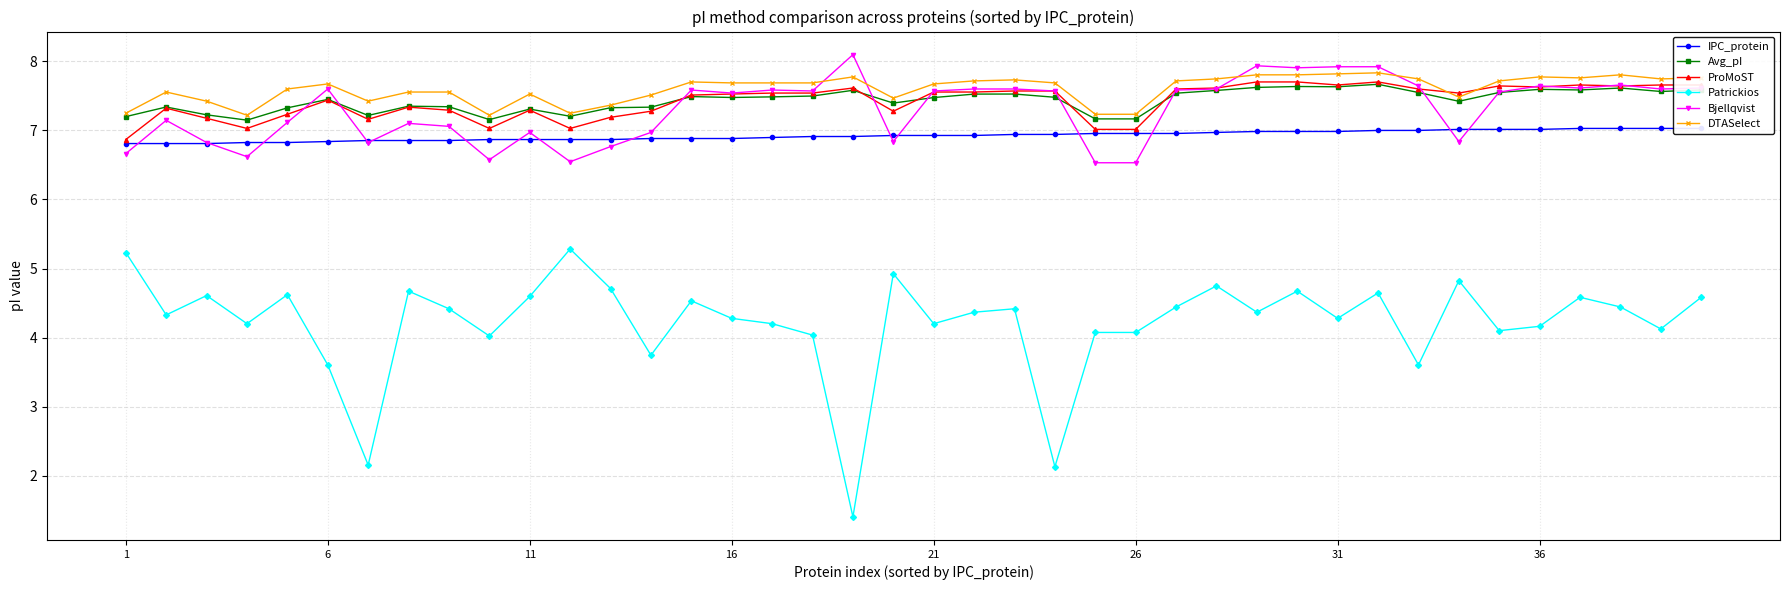

Which series has the largest range (max minus min)?

Patrickios